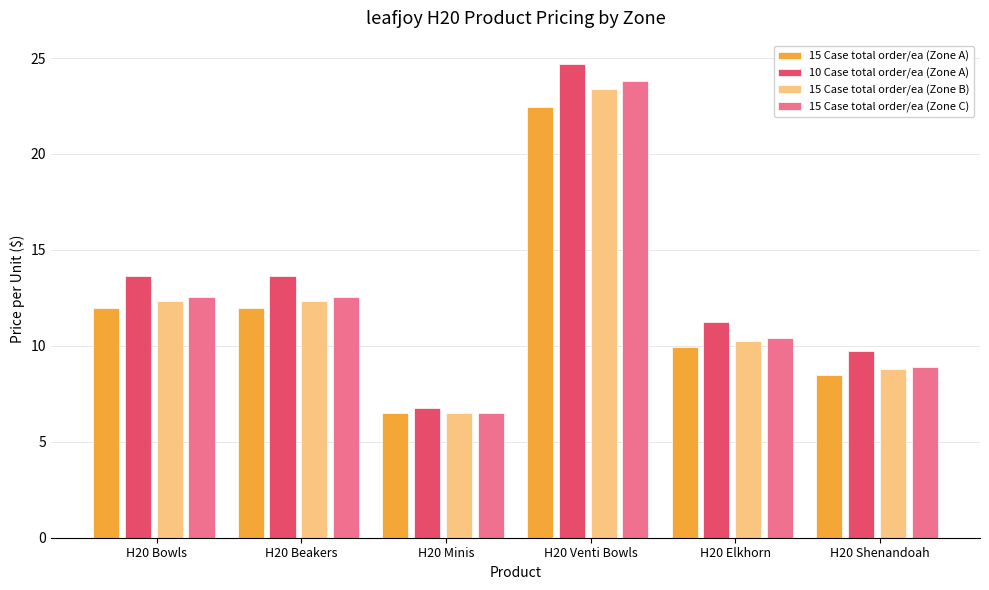

What is the difference between the maximum and second lowest values in the 10 Case total order/ea (Zone A) series?

14.9